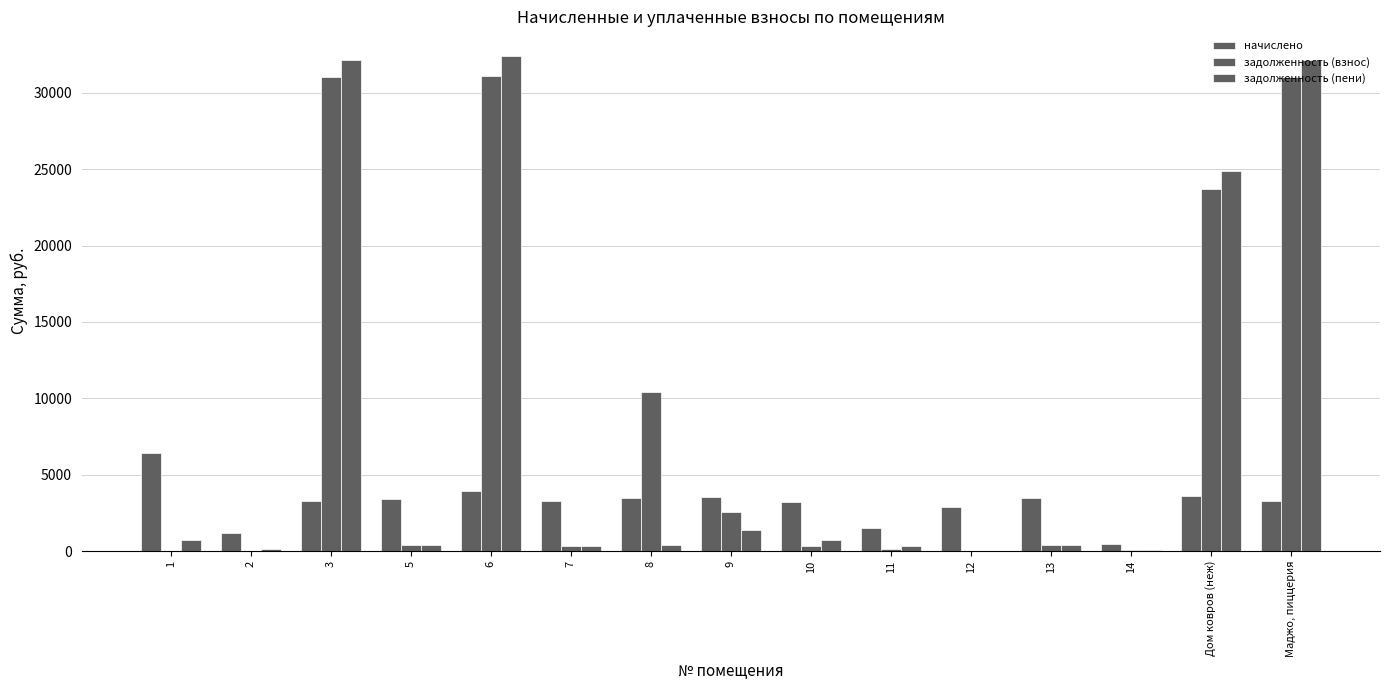

How many groups of bars are there?

15